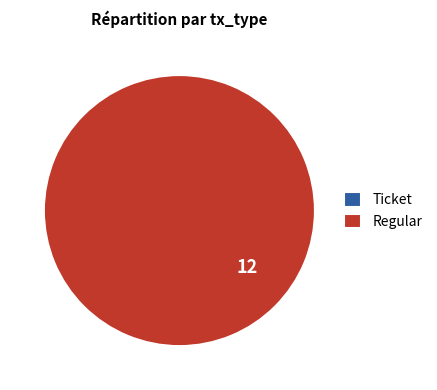

Which slice is the smallest?

Ticket